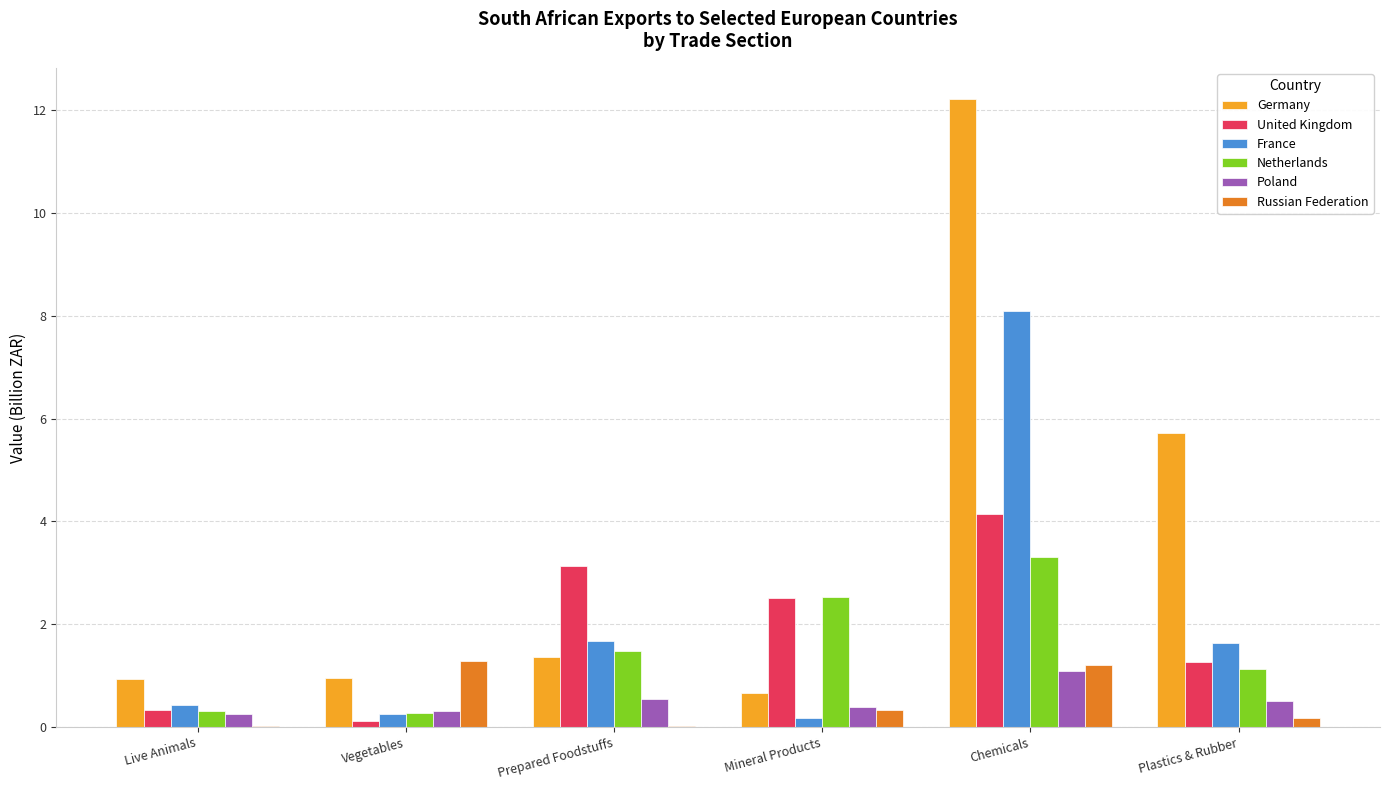

At which label does Netherlands first exceed 1?

Prepared Foodstuffs